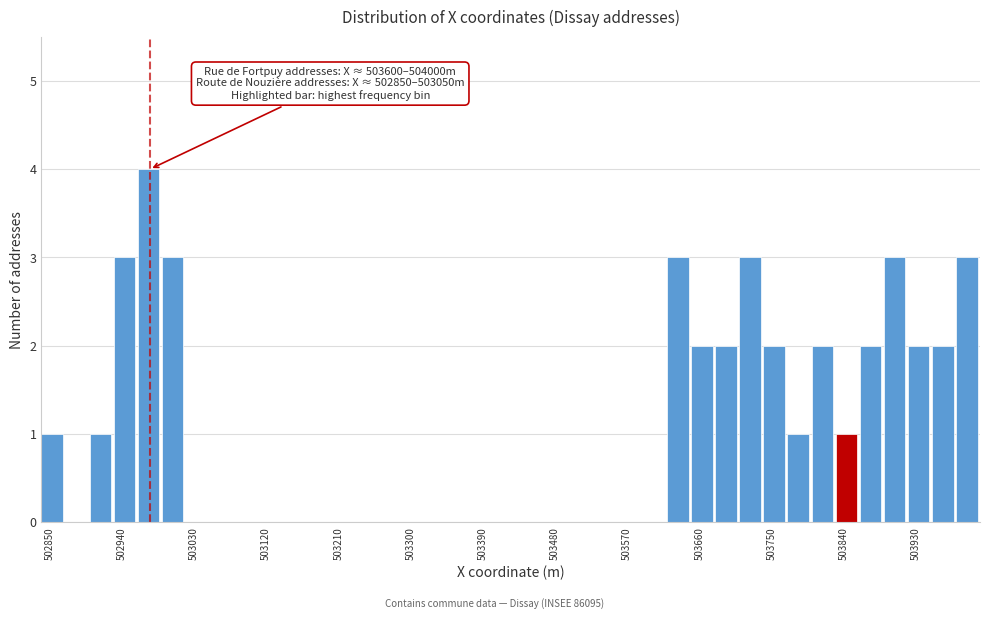

Read against the x-axis, roughly where is the centre of the tallest bar?

502970